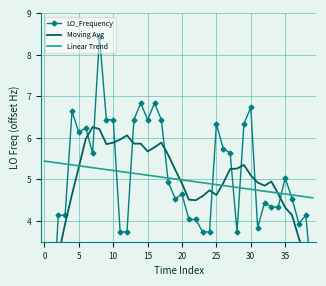

What is the difference between the highest and lowest values at 21?

0.9